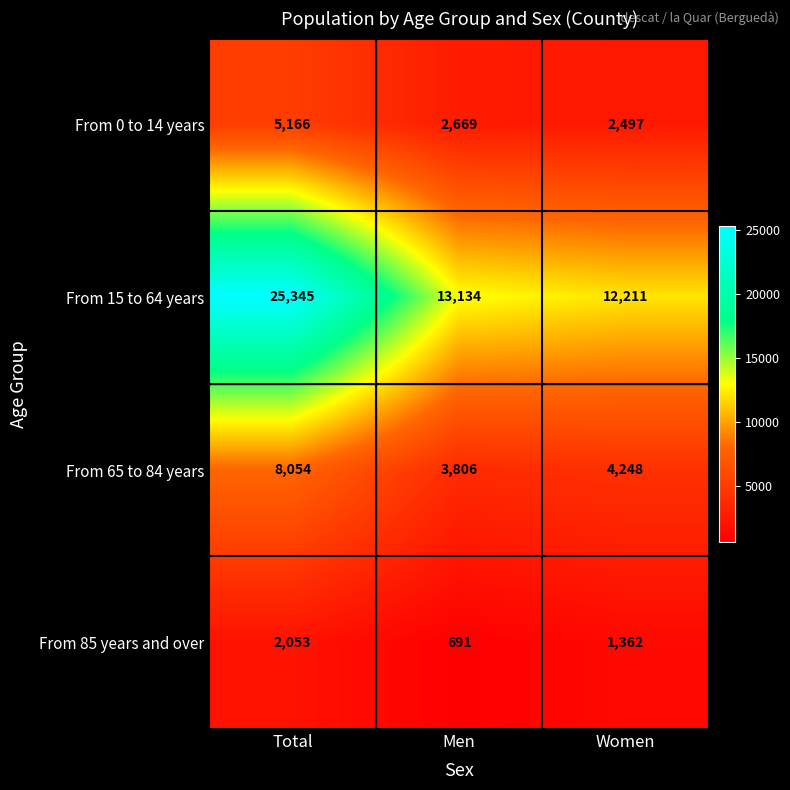

At how many categories does at least one series exceed 7847?

3